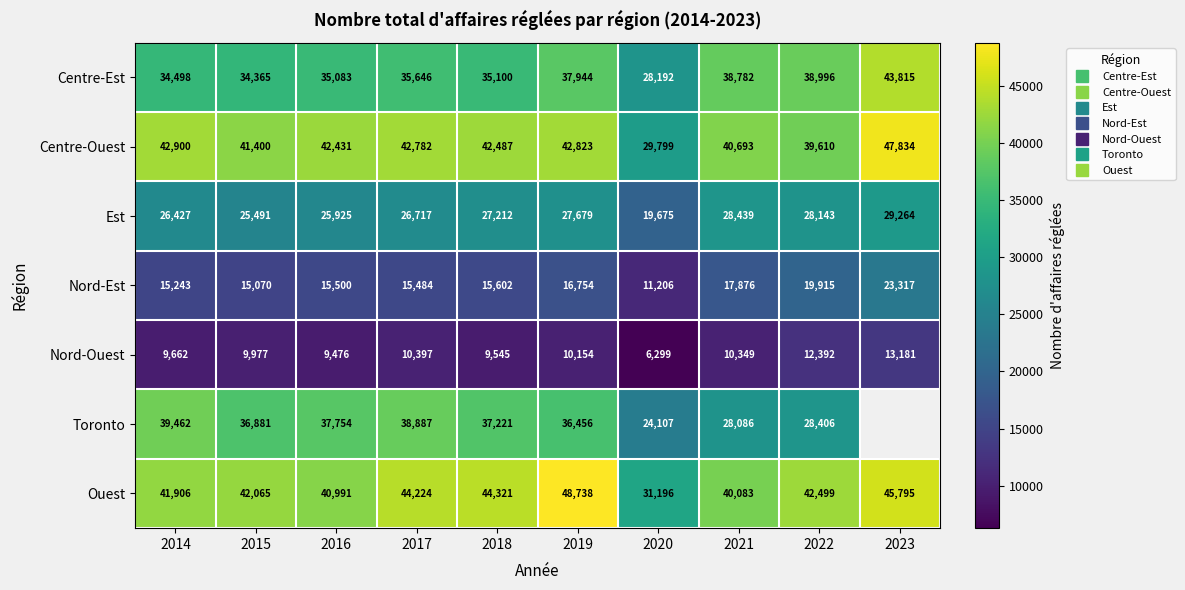

What is the maximum value shown in the chart?

48738.0